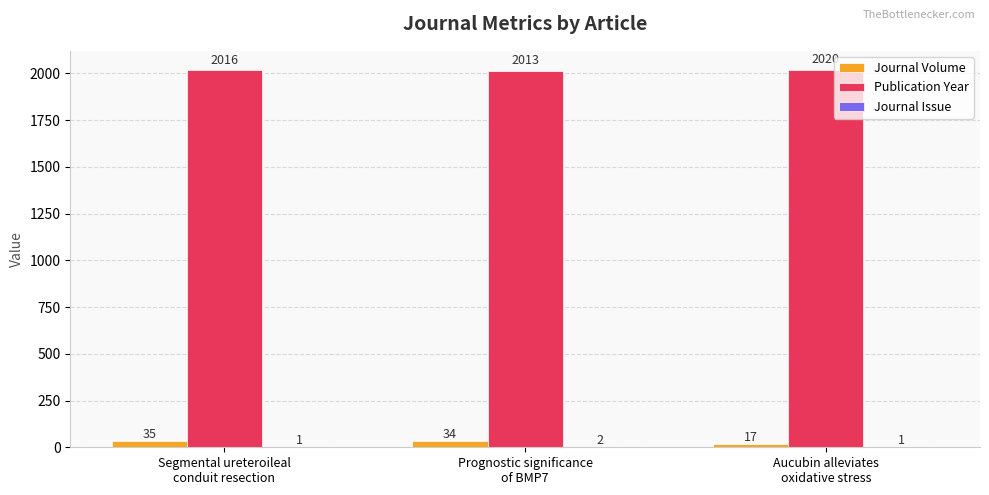

What is the spread (max minus min) of values at Segmental ureteroileal
conduit resection?

2015